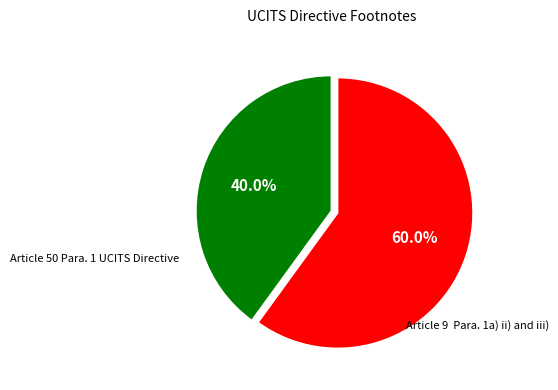

How many slices are in this pie chart?

2